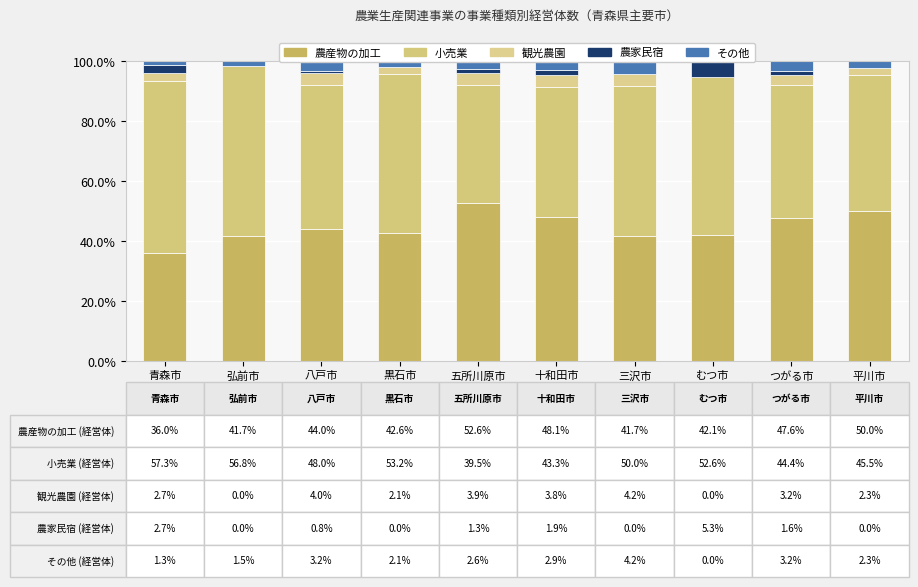

How many bars are there in each group?

5